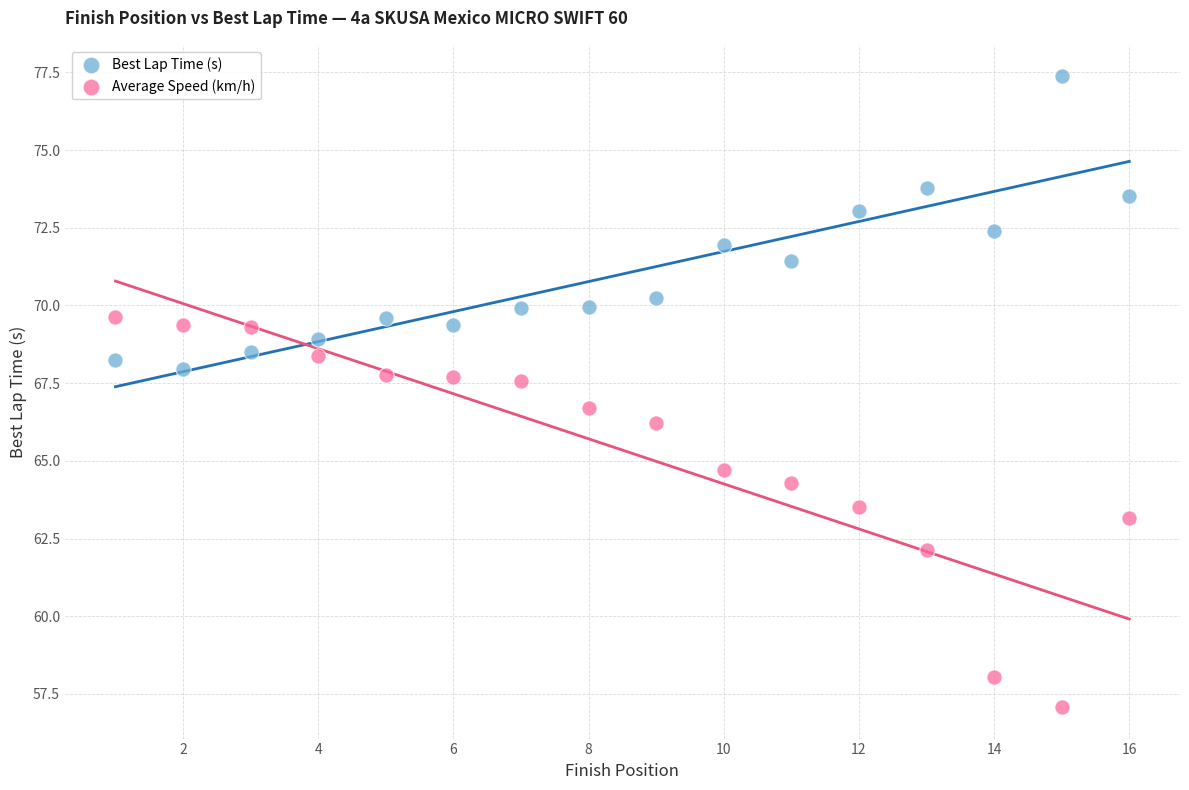

Which series reaches the maximum Y coordinate?

Best Lap Time (s)